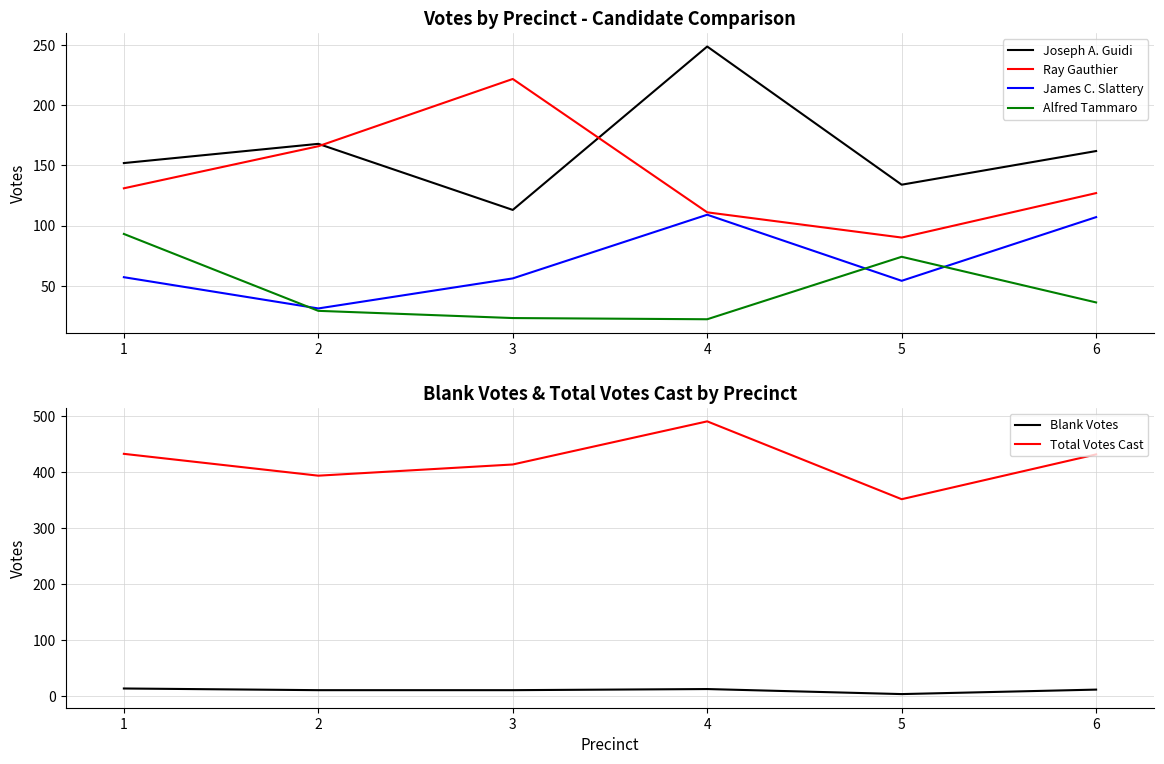

What is the average value of the Ray Gauthier series?

141